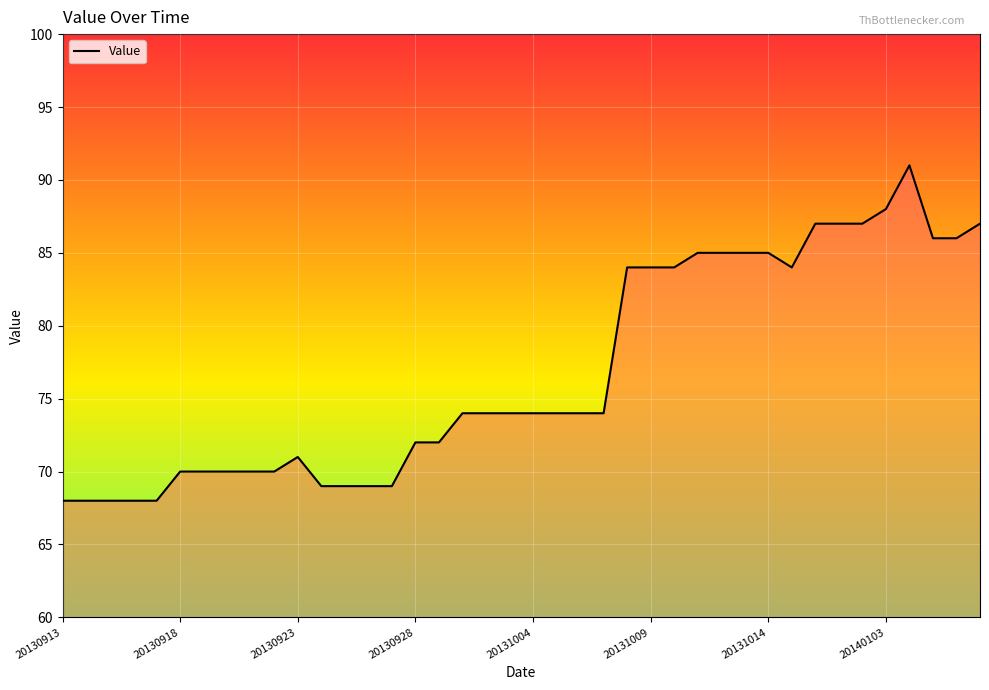

What is the maximum value shown in the chart?

91